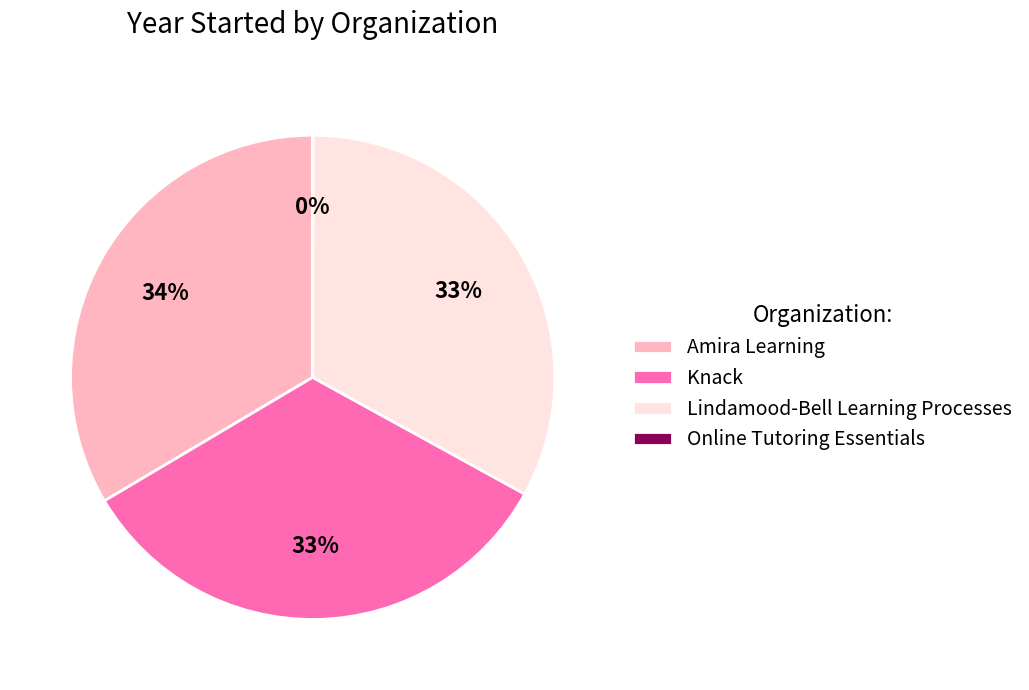

Approximately how many times larger is the value at Amira Learning compared to Lindamood-Bell Learning Processes?

1.0